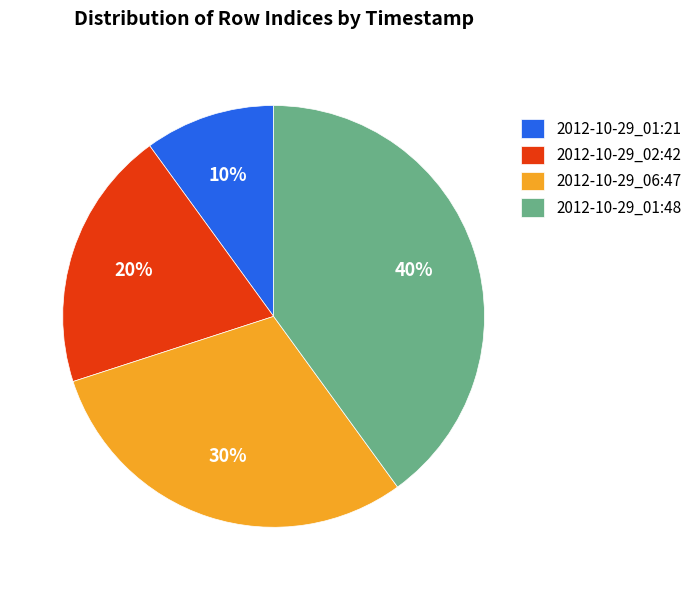

How many segments does this pie chart have?

4